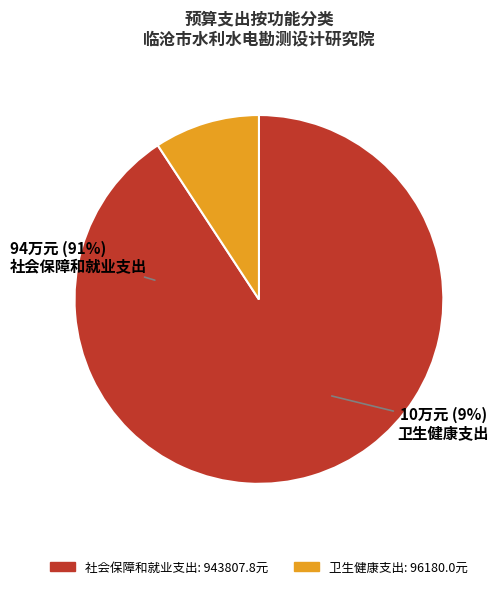

Count the number of slices in the pie.

2